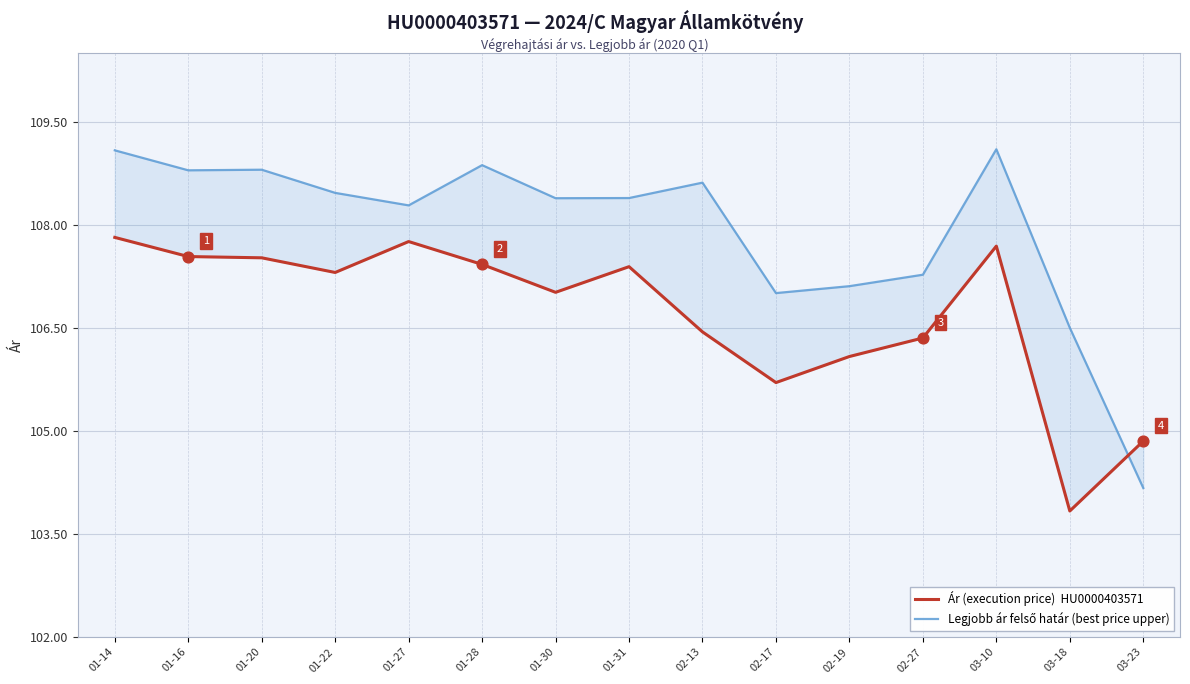

Which series has the largest total across all categories?

Legjobb ár felső határ (best price upper)